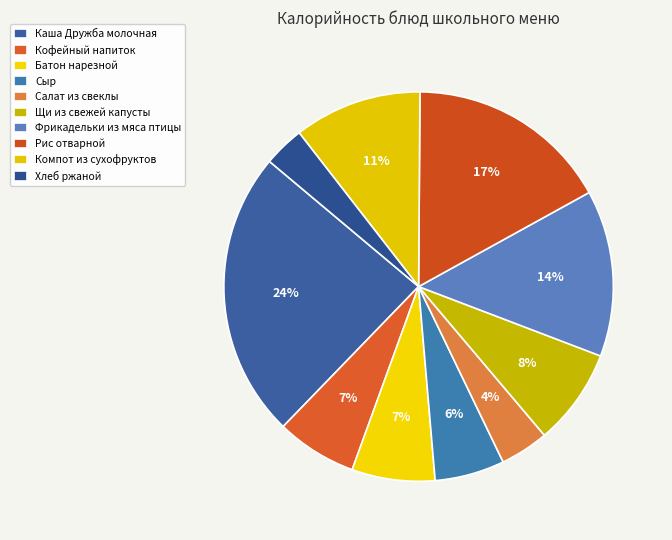

Does Фрикадельки из мяса птицы represent more than half of the total?

No